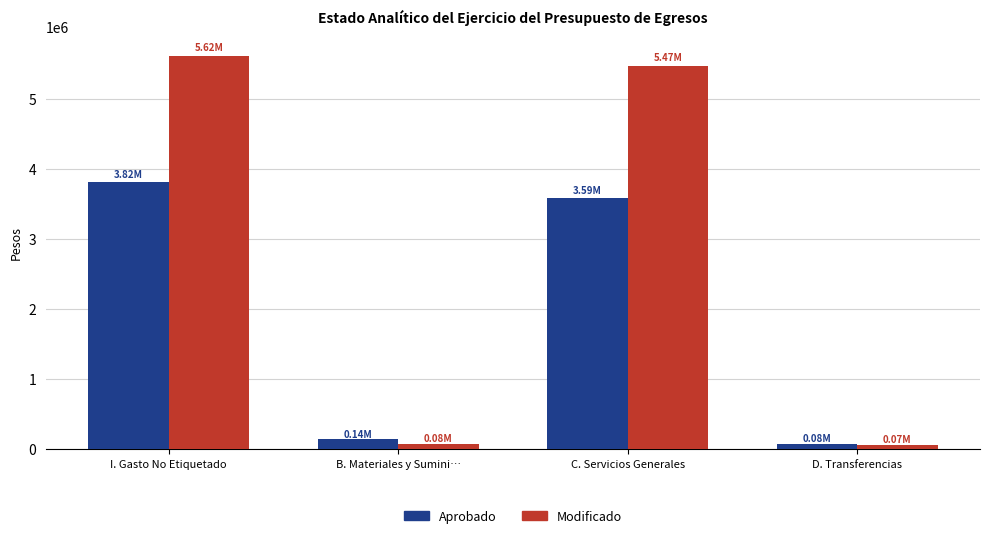

How many bars are there in total?

8